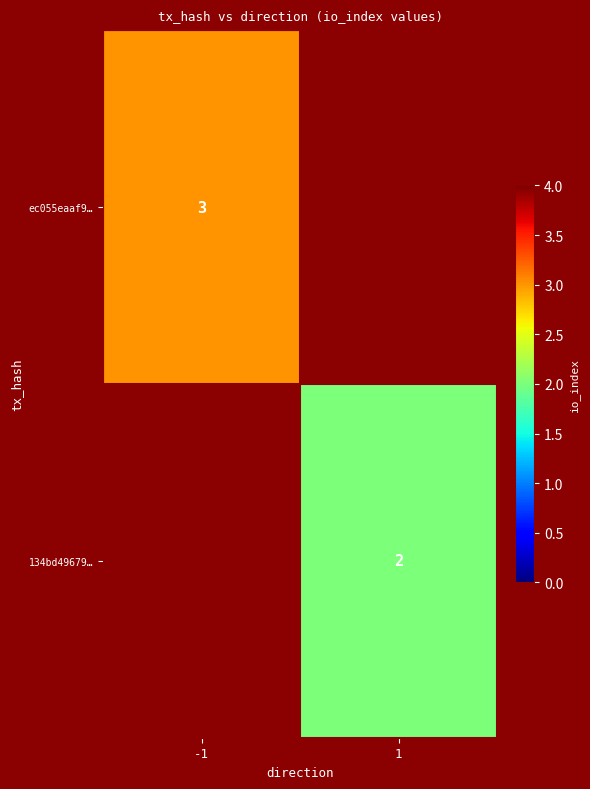

Is it true that 134bd49679… equals 3 at 1?

False